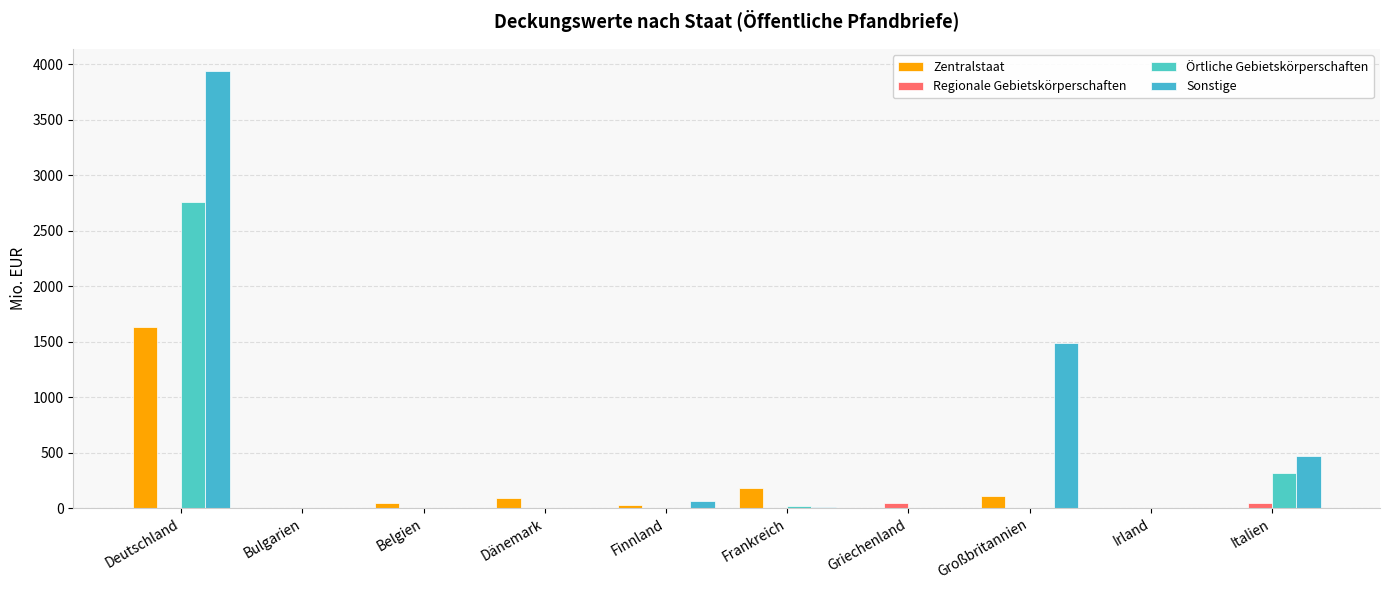

Which series changed the most between Finnland and Irland?

Sonstige